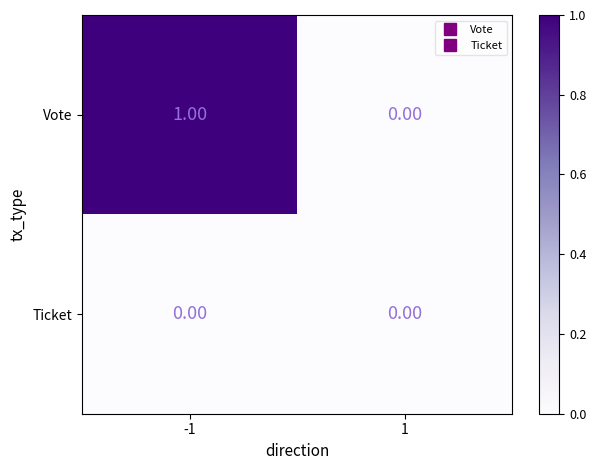

How many distinct data groups are displayed?

2